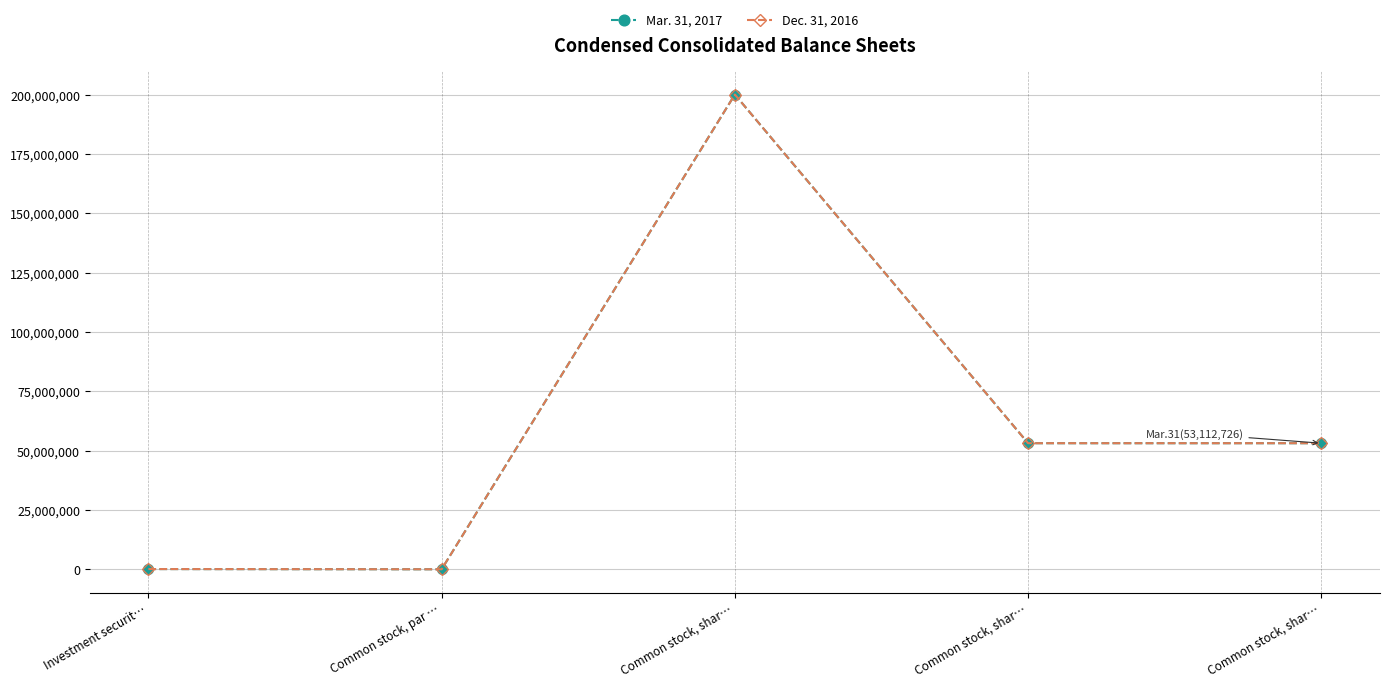

What are all the series names shown in the legend?

Mar. 31, 2017, Dec. 31, 2016